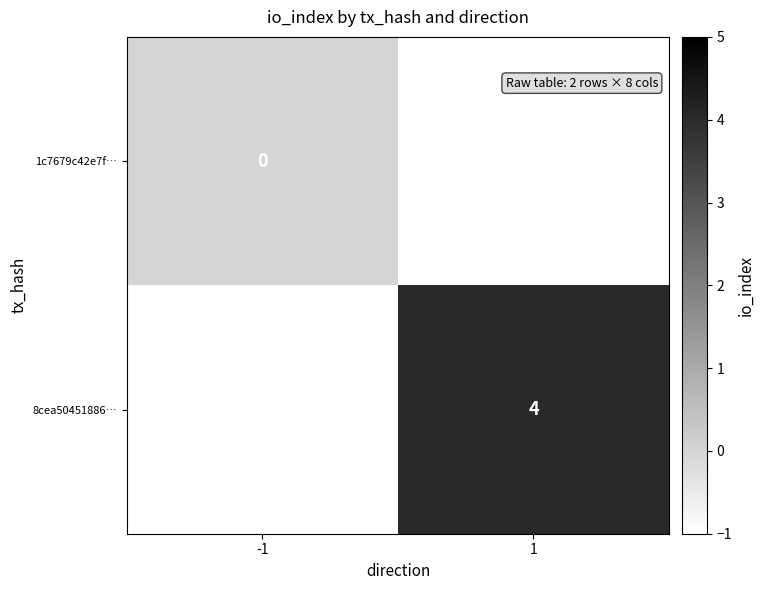

Is it true that 8cea50451886… equals 4 at 1?

True